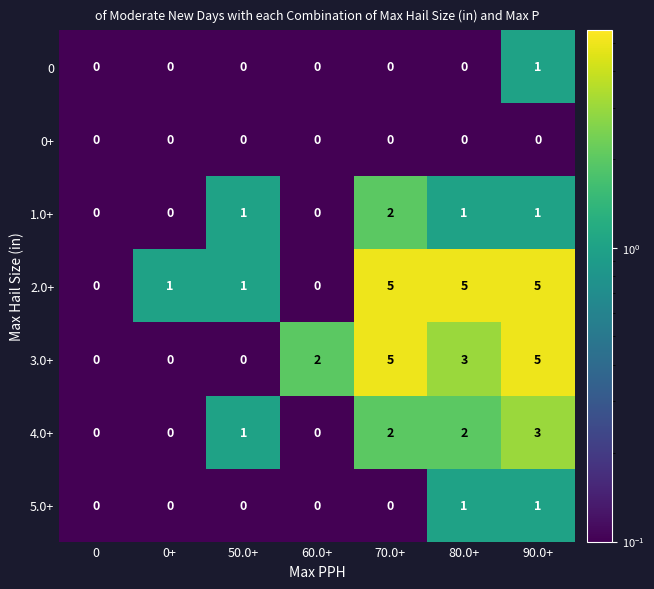

What is the difference between the maximum and minimum values in the 2.0+ series?

5